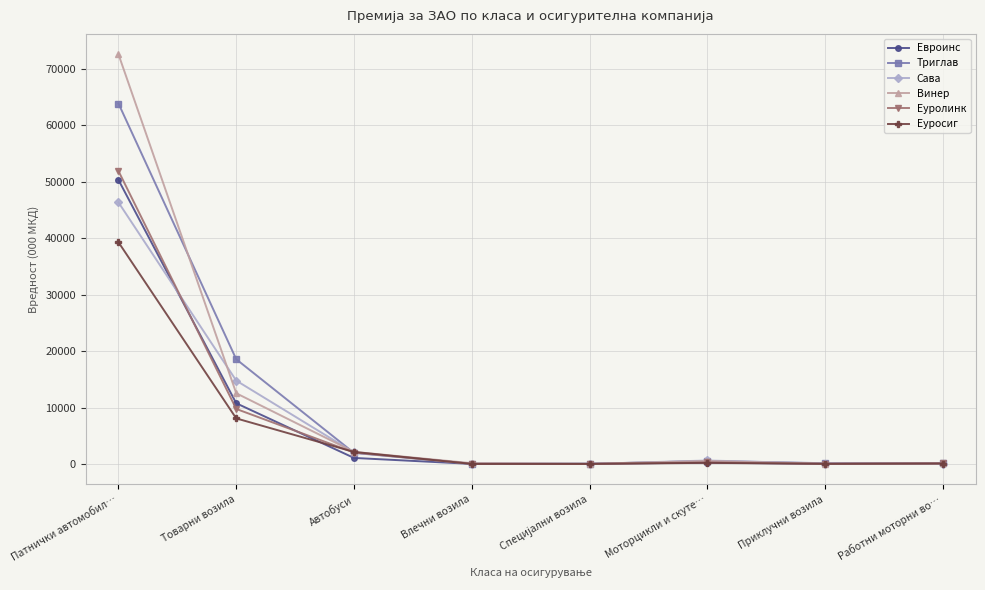

What is the label of the 7th point from the right?

Товарни возила